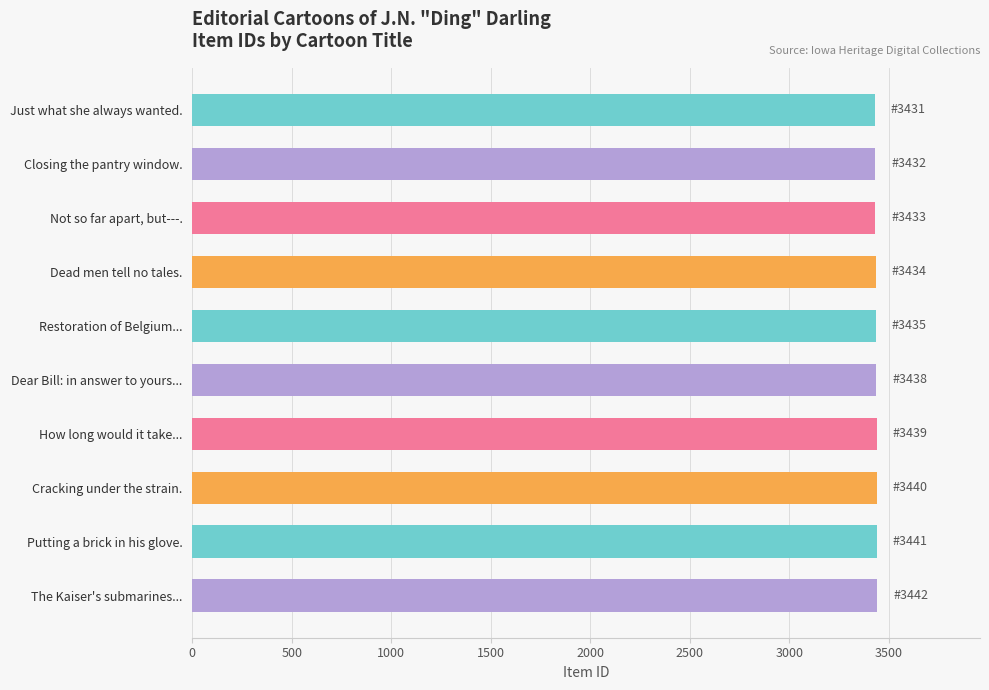

Is it true that the value at How long would it take... is 3439?

True